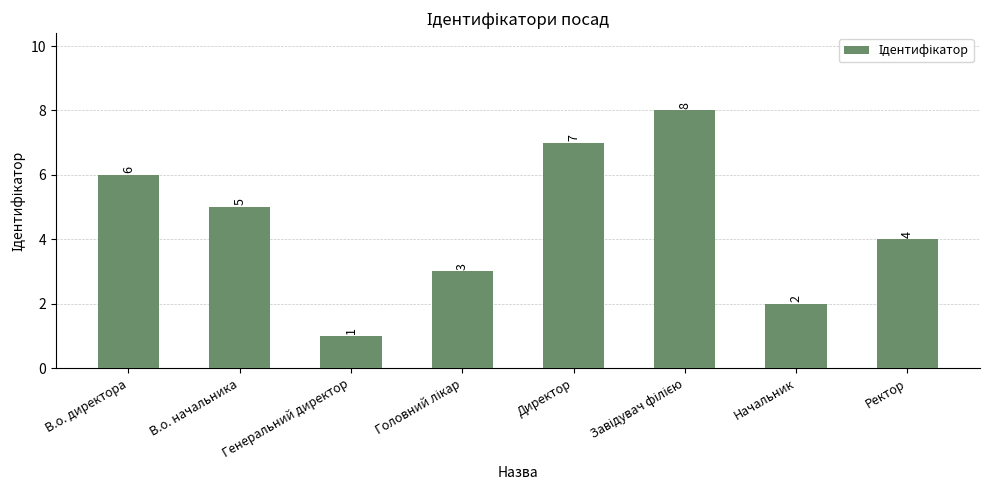

Are the bars grouped side by side (vs. stacked)?

No